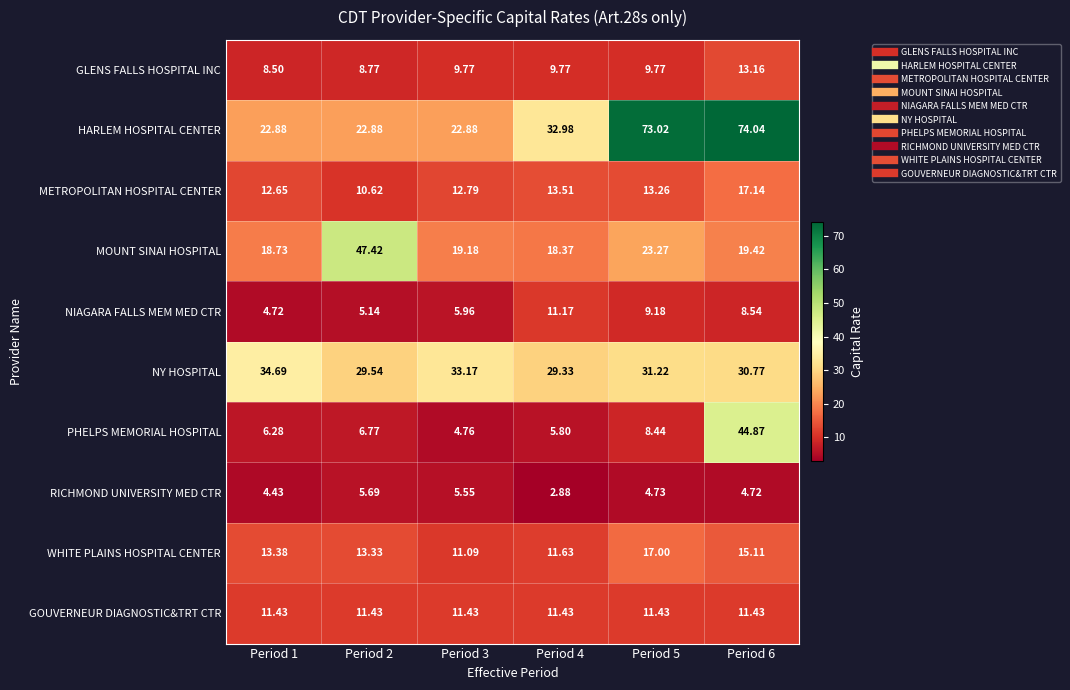

Which series has the largest range (max minus min)?

HARLEM HOSPITAL CENTER